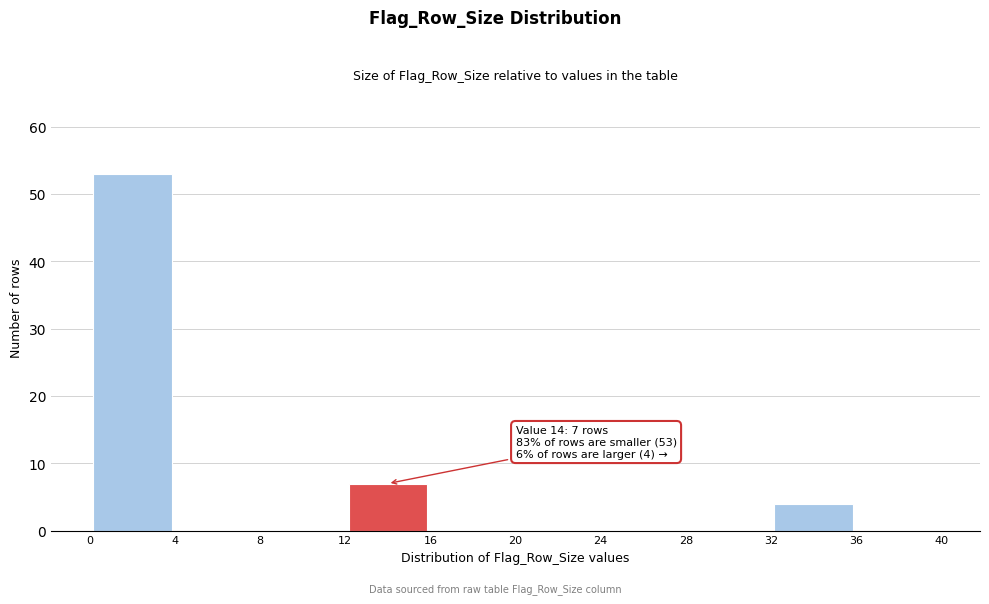

Which range on the x-axis has the tallest bar?

0 to 4